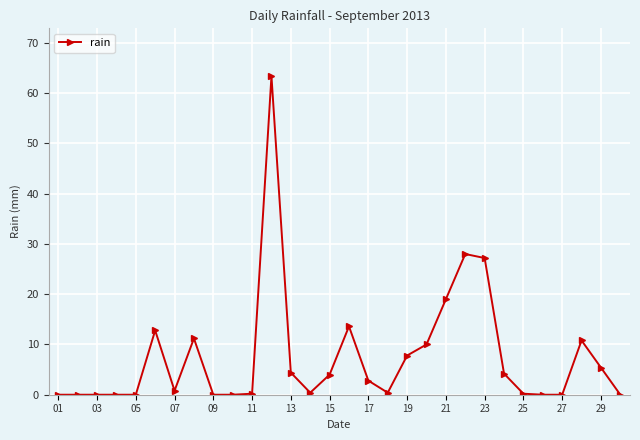

What is the average value?

7.6